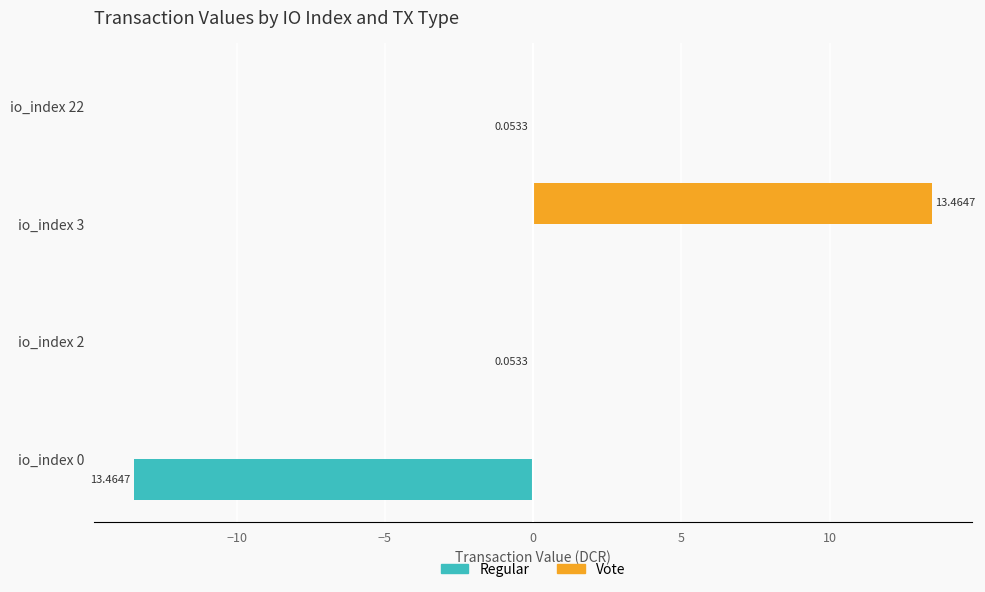

What is the sum of all Vote values?

13.5